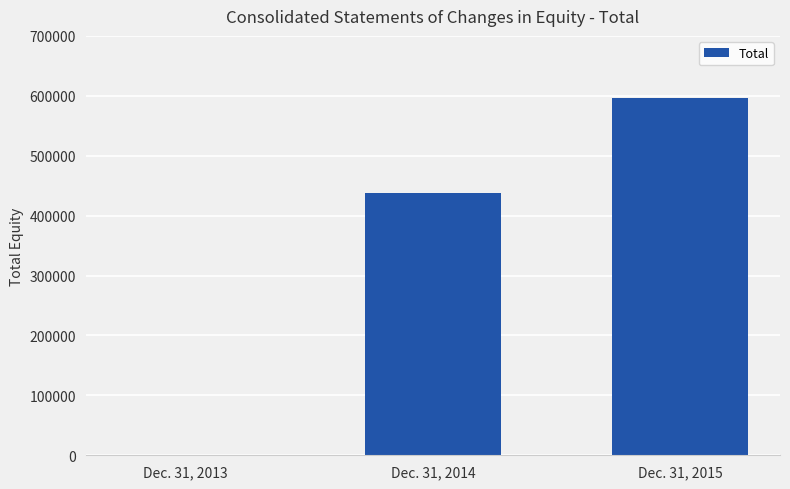

What is the sum of the values at Dec. 31, 2013 and Dec. 31, 2014?

437406